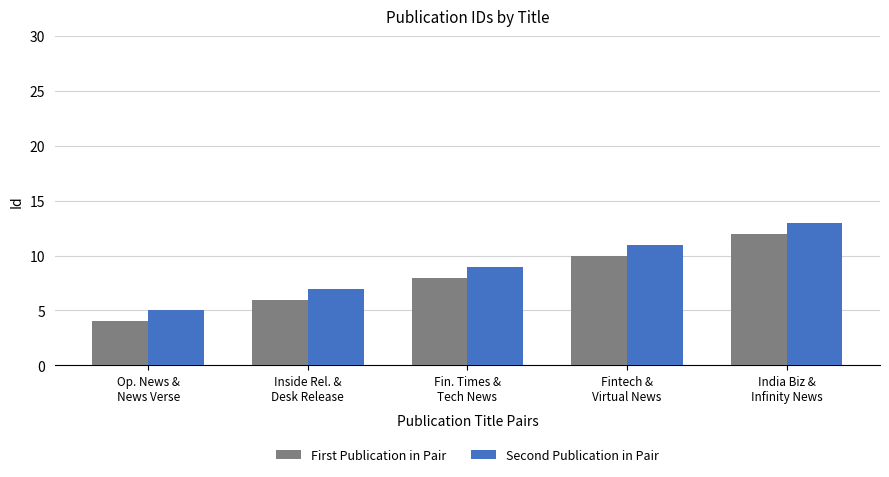

What is the maximum value for Second Publication in Pair?

13